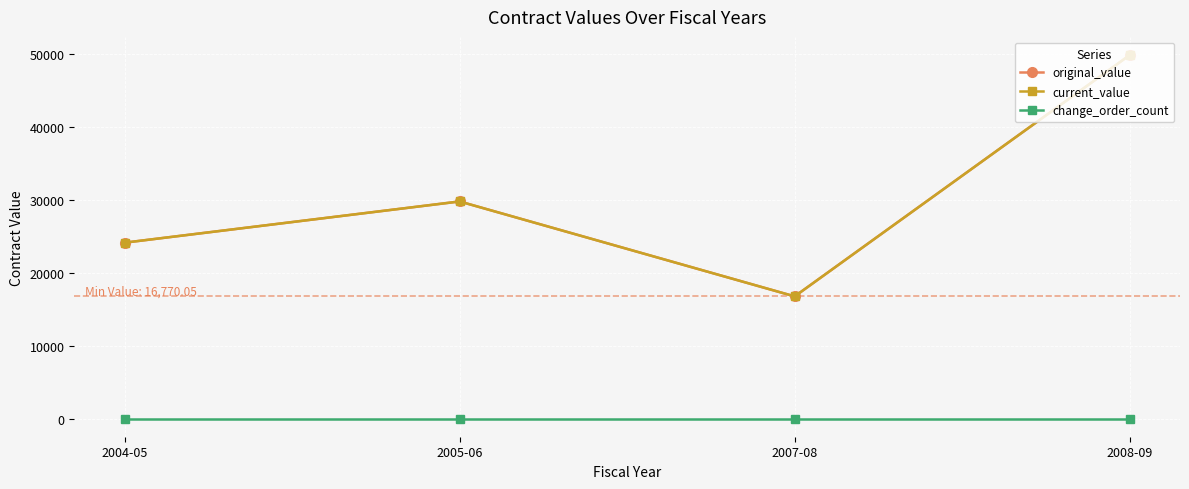

Is this an area chart (filled region under the line)?

No